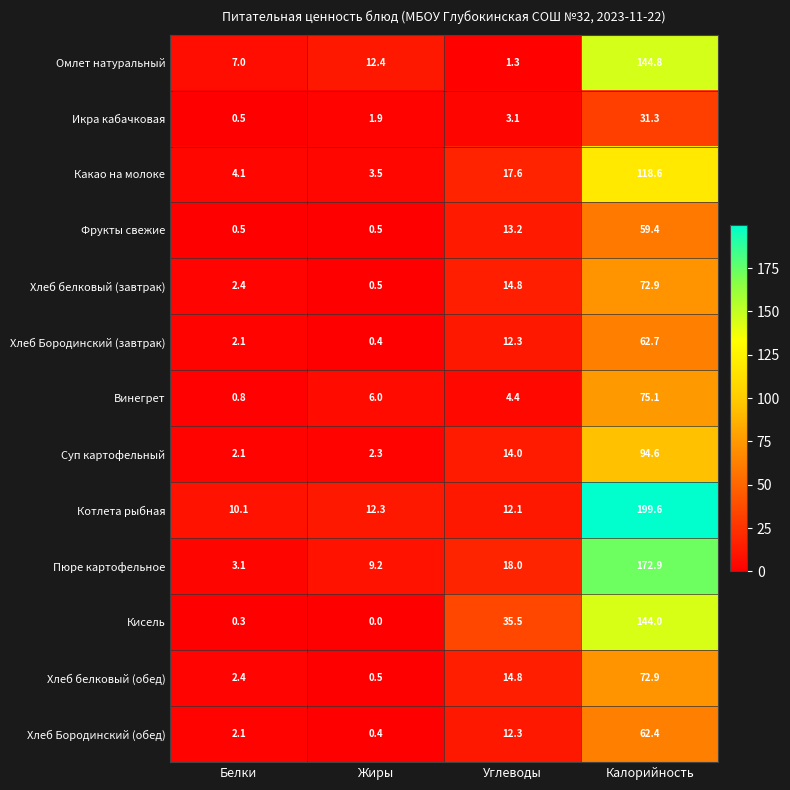

Rank the categories by Котлета рыбная value from lowest to highest.

Белки, Углеводы, Жиры, Калорийность